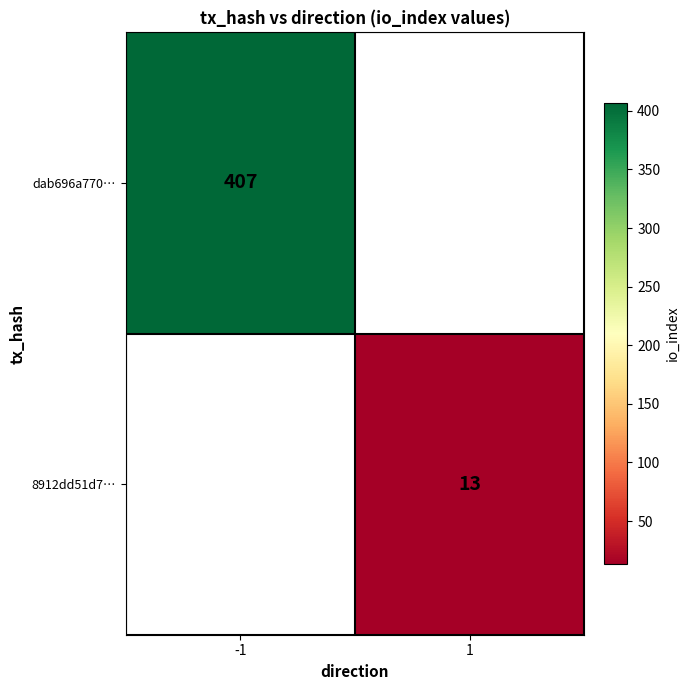

What is the maximum value shown in the chart?

407.0